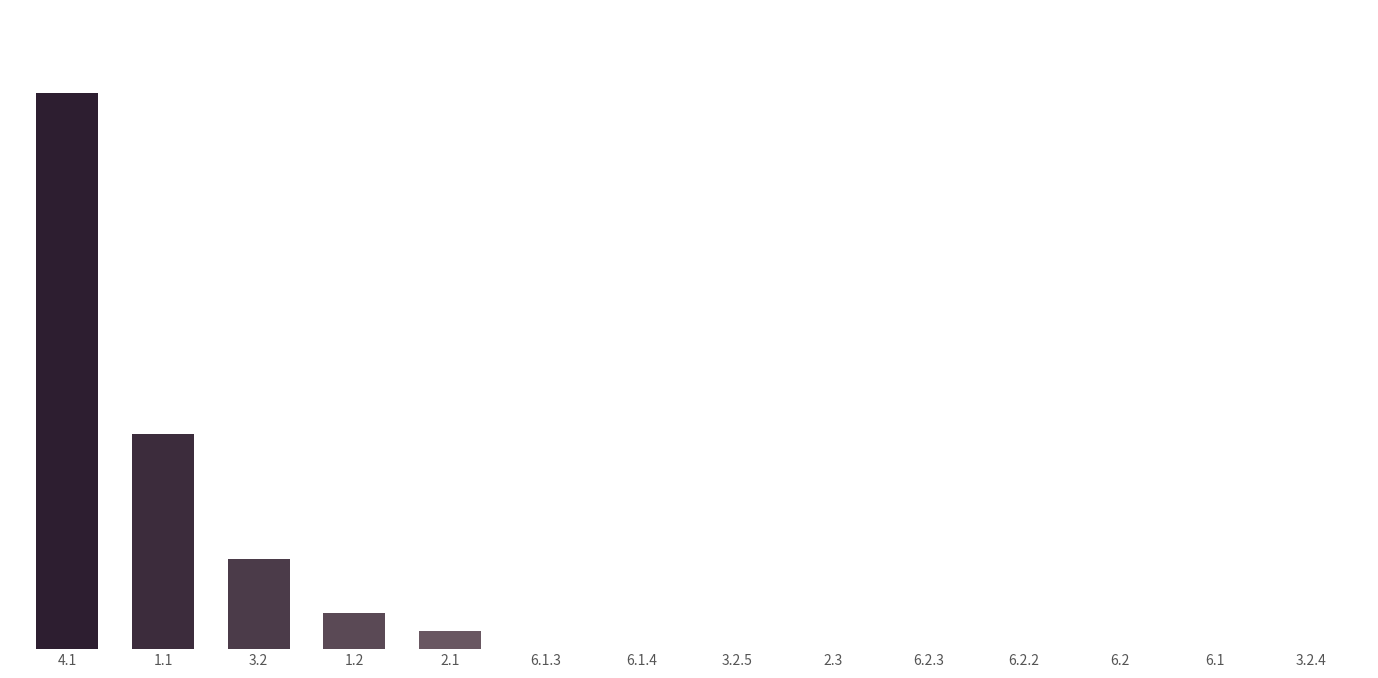

What is the ratio of the value at 6.2 to the value at 6.1.3?

0.1